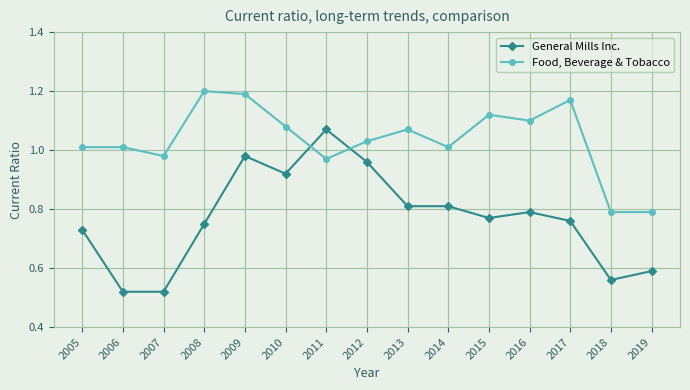

Between 2011 and 2015, which series saw the biggest shift?

General Mills Inc.